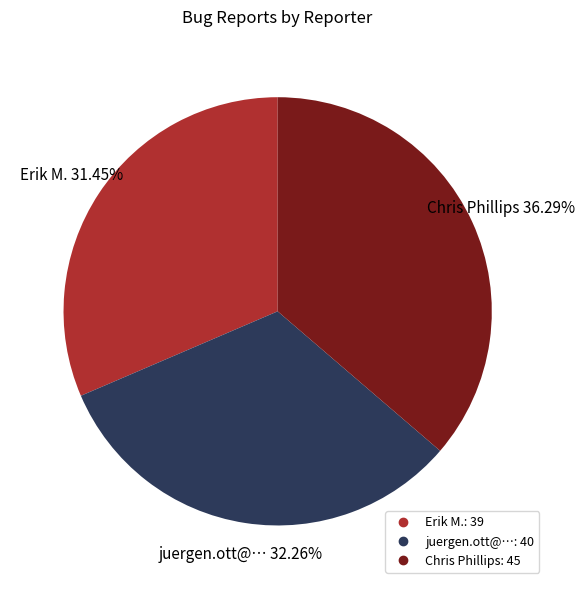

What is the ratio of the value at Chris Phillips to the value at juergen.ott@…?

1.1